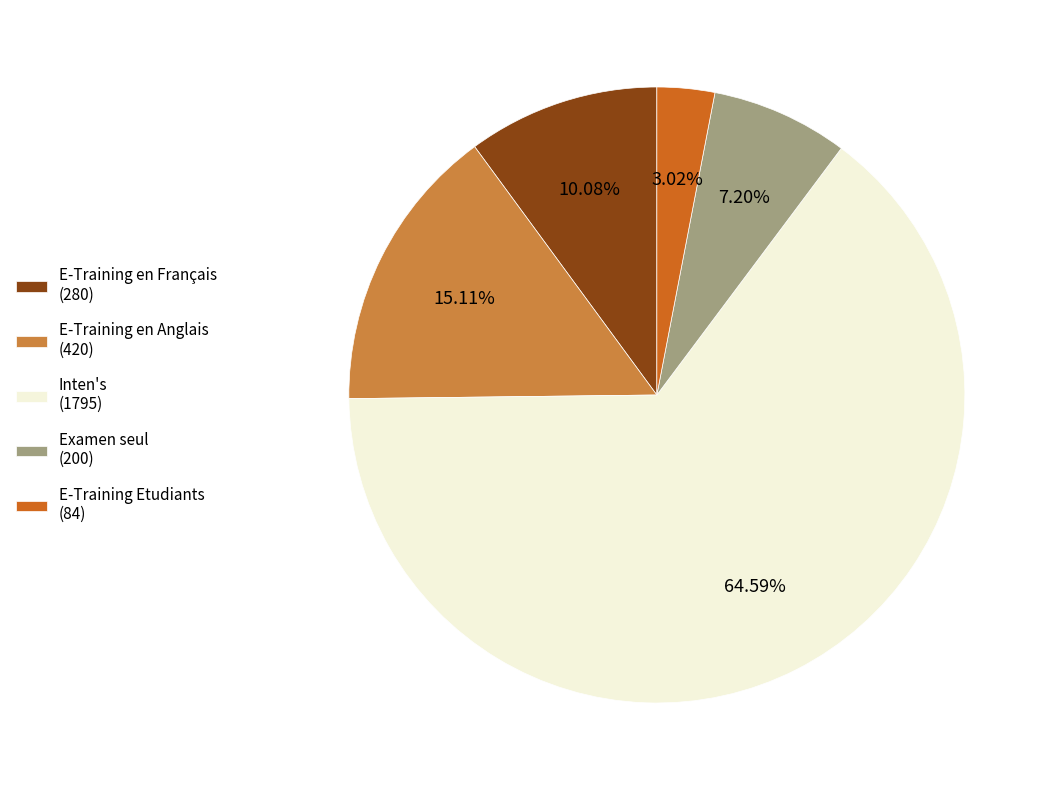

Does Examen seul represent more than half of the total?

No